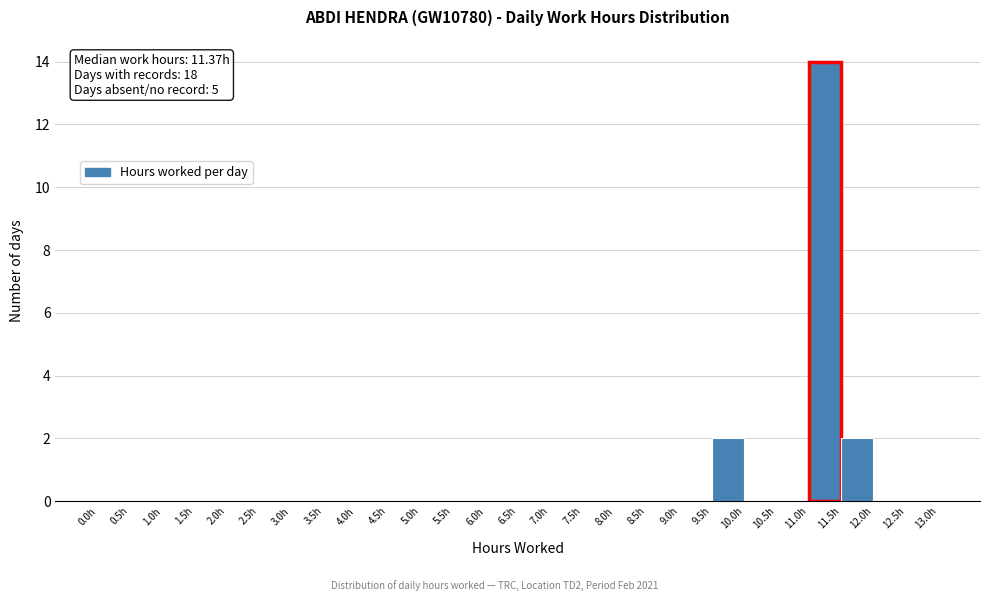

Over which range of the x-axis is the bar tallest?

11.0 to 11.5